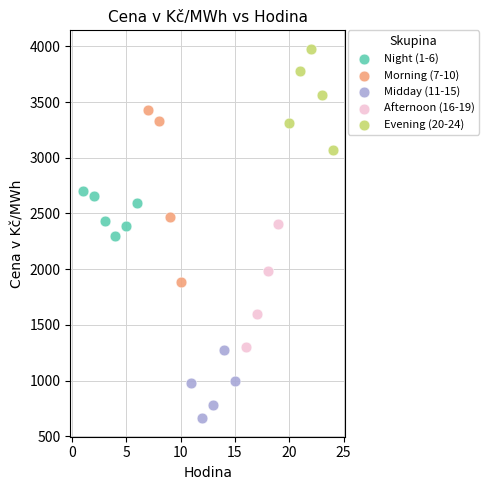

Which series has the widest spread of Y values?

Morning (7-10)